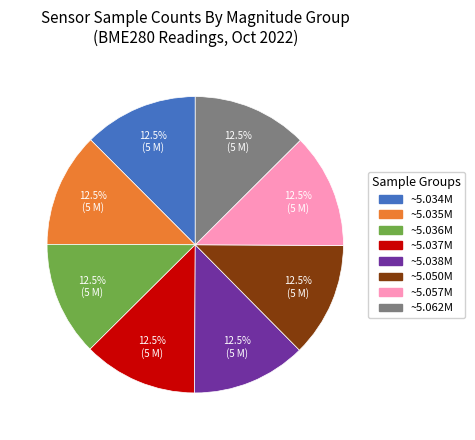

Is there any slice that represents more than half of the pie?

No